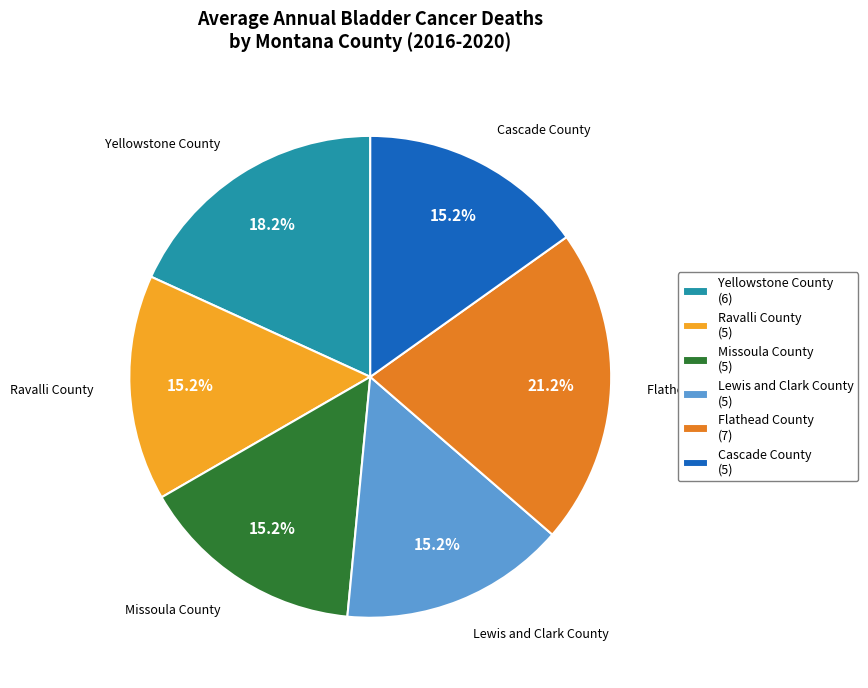

Does Missoula County represent more than half of the total?

No